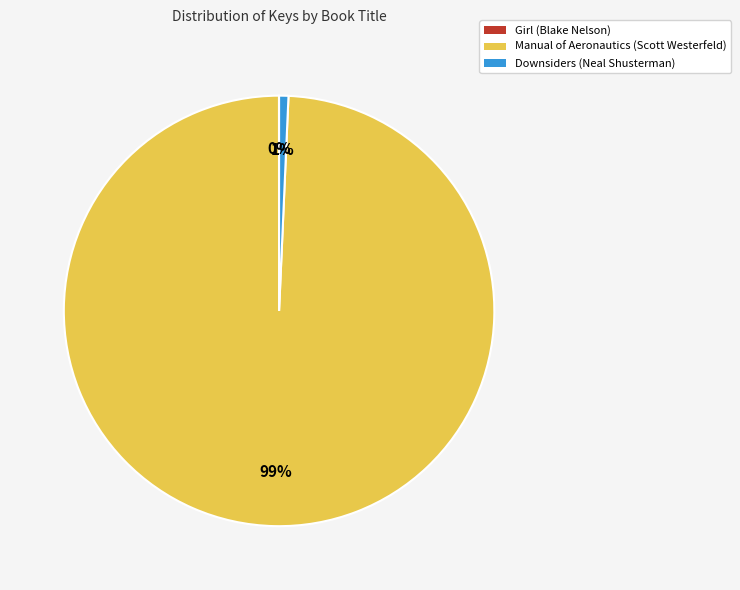

To the nearest percent, what portion does Downsiders (Neal Shusterman) represent?

1%